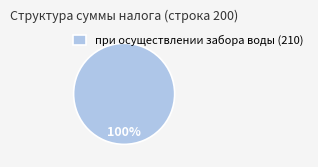

How many slices are in this pie chart?

1